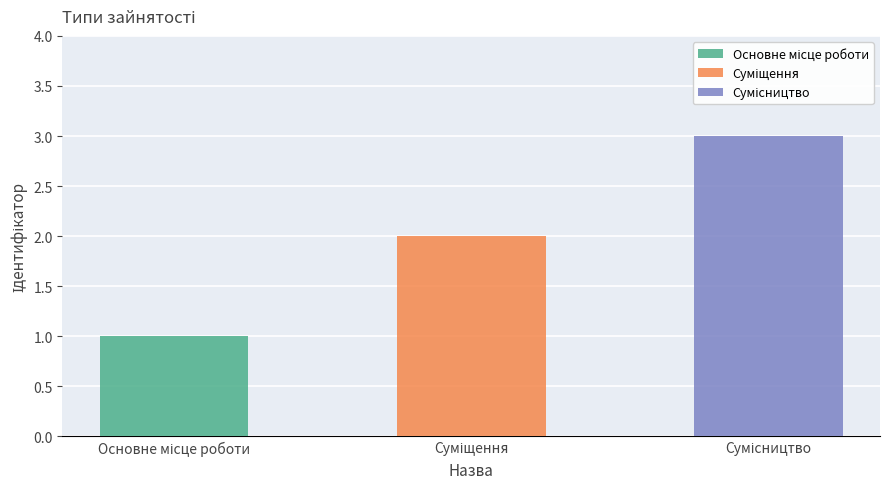

What is the change in value from Основне місце роботи to Суміщення?

+1